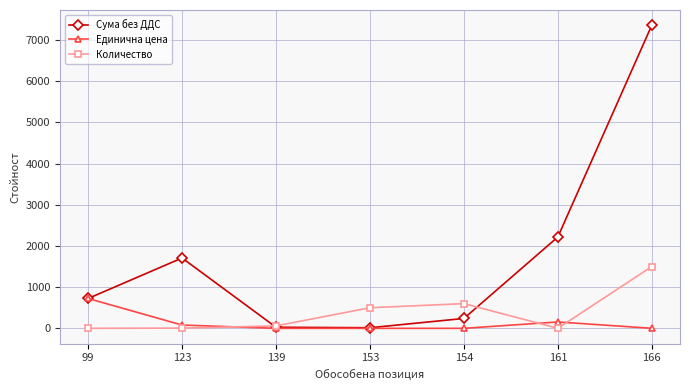

How many values in the Единична цена series are below 1?

3